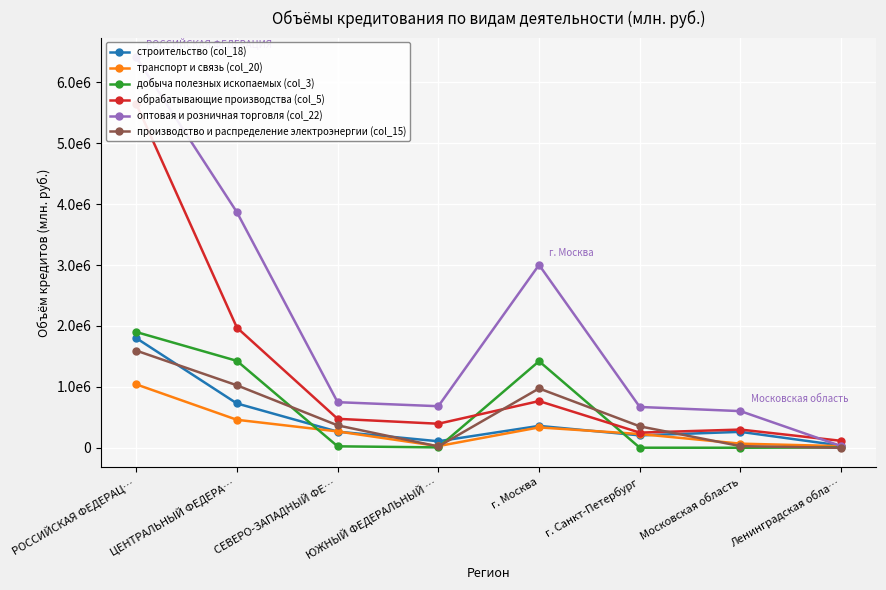

What position from the right is ЮЖНЫЙ ФЕДЕРАЛЬНЫЙ …?

5